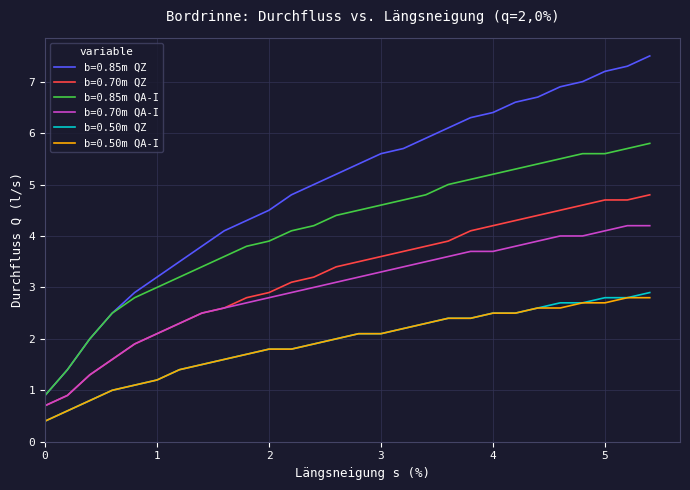

What is the minimum value shown in the chart?

0.4